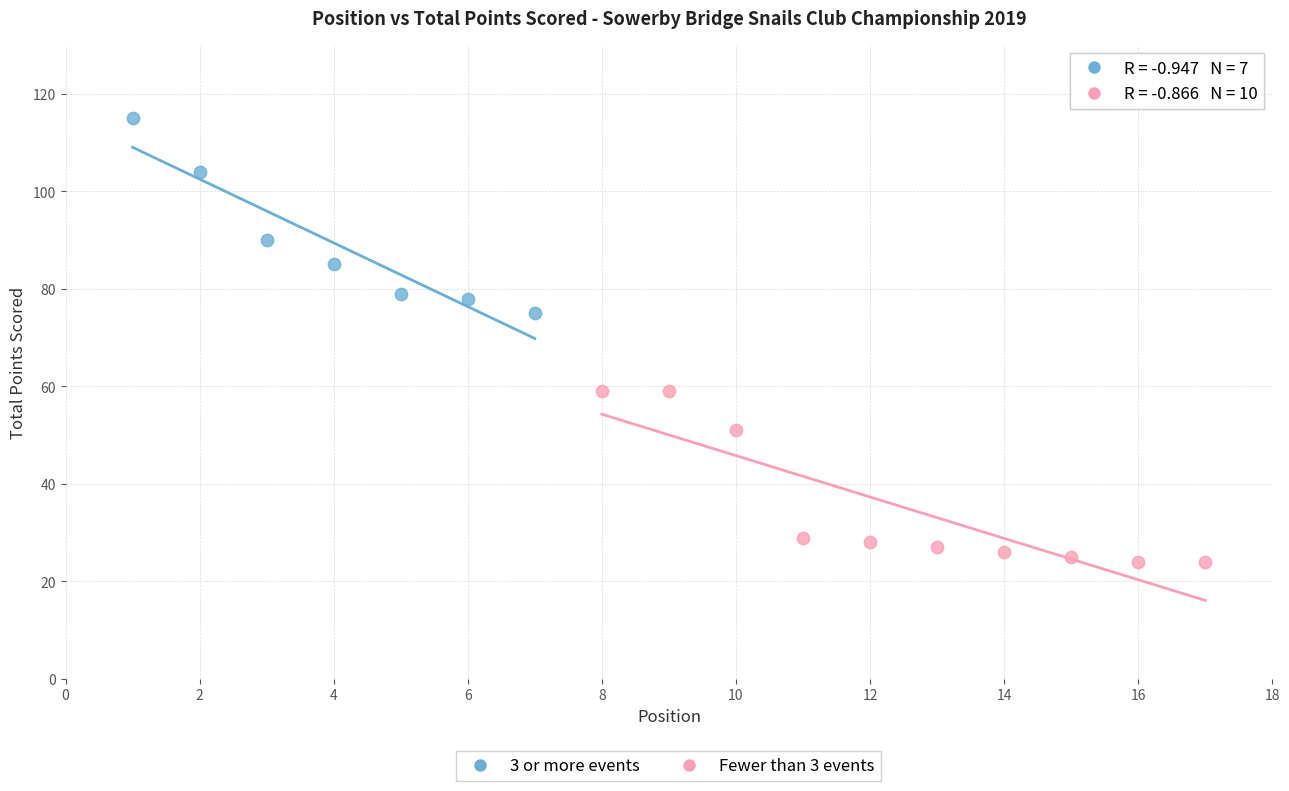

What are all the series names shown in the legend?

3 or more events, Fewer than 3 events